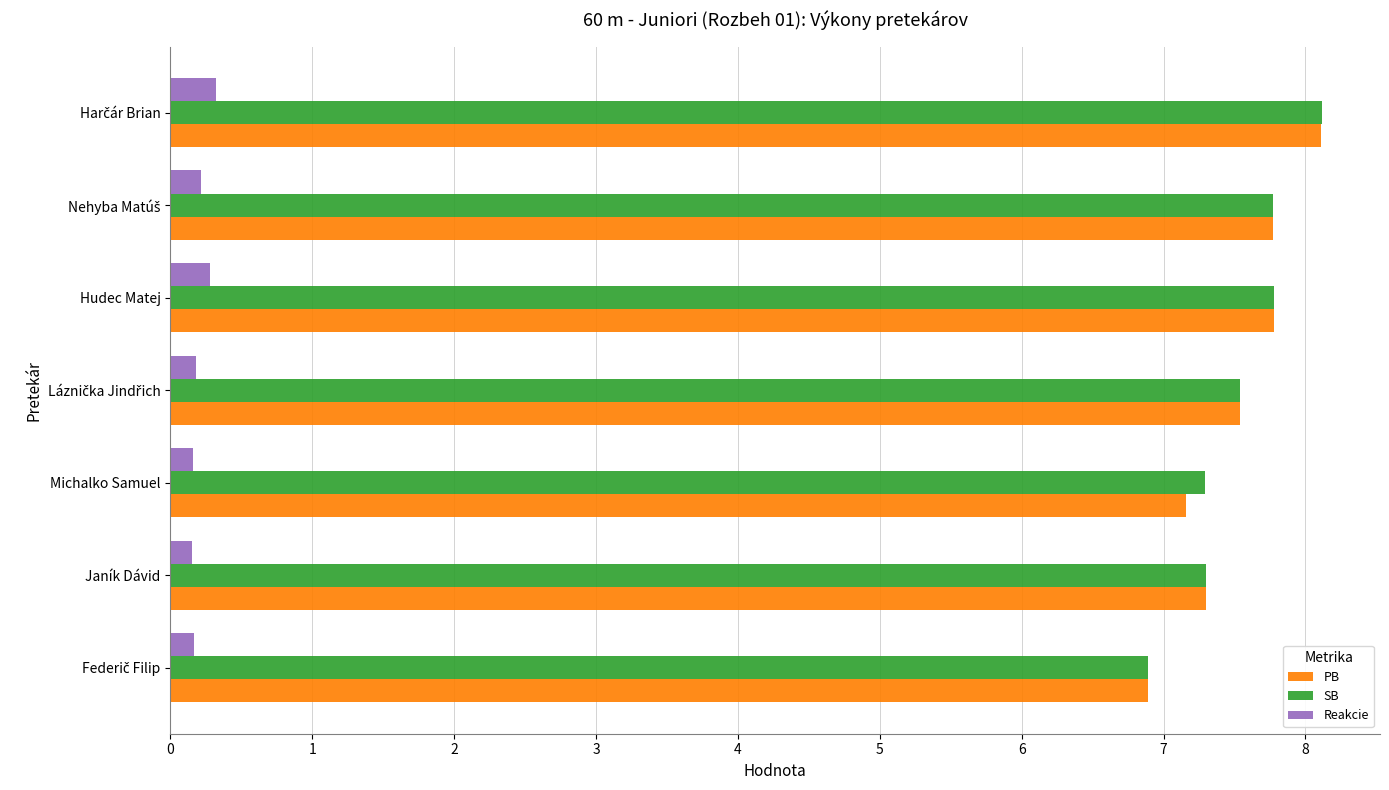

What is the minimum value for PB?

6.9